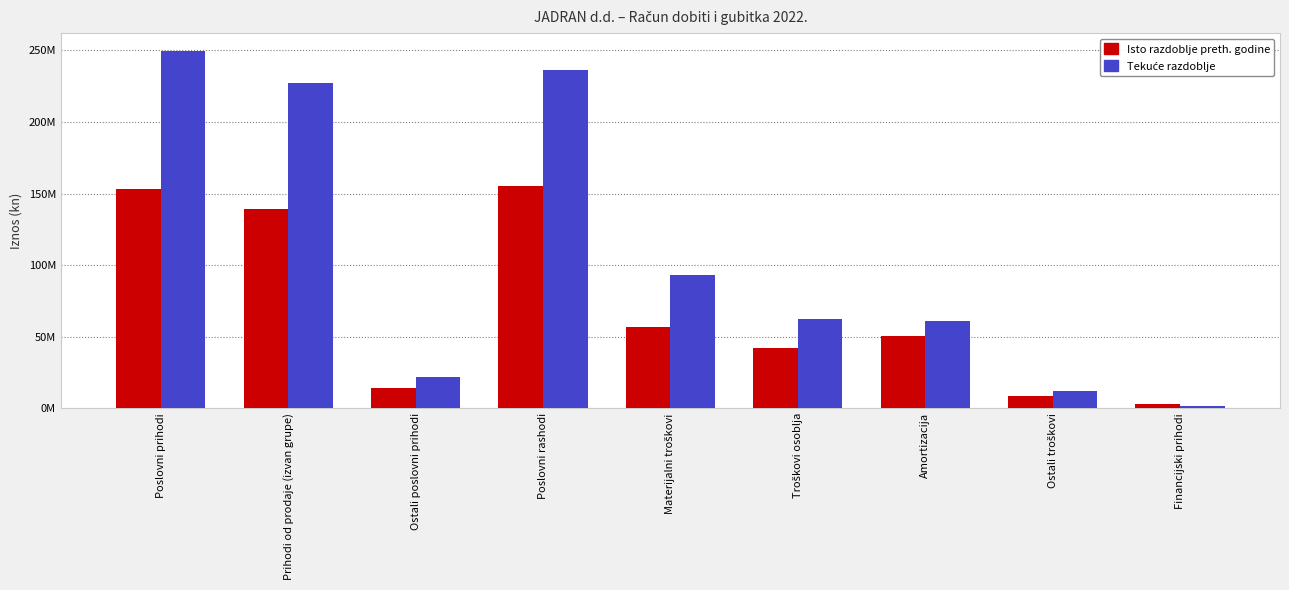

The Isto razdoblje preth. godine series shows 50272330 at Amortizacija. True or false?

True